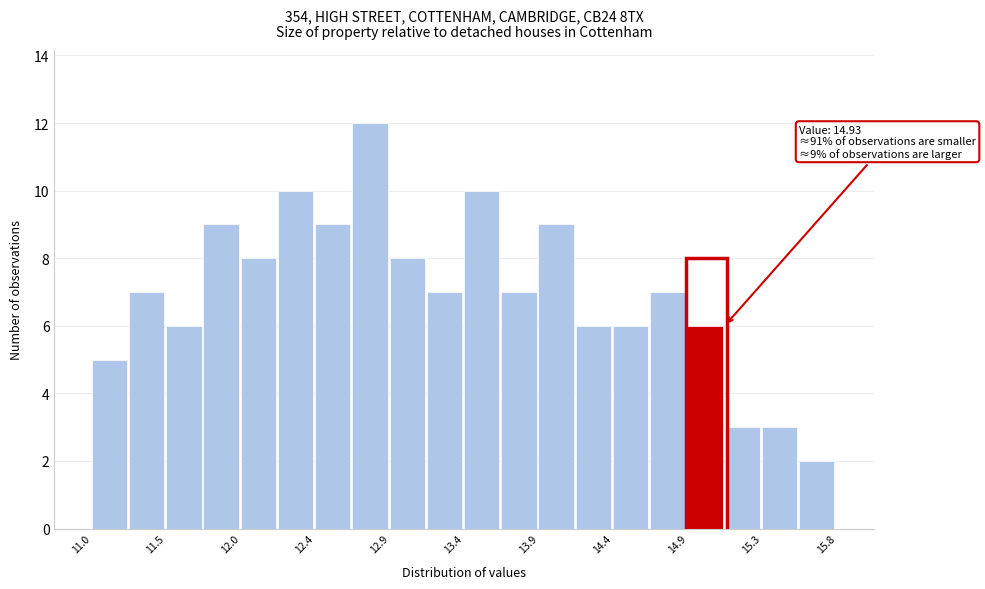

Which range on the x-axis has the tallest bar?

12.70 to 12.95